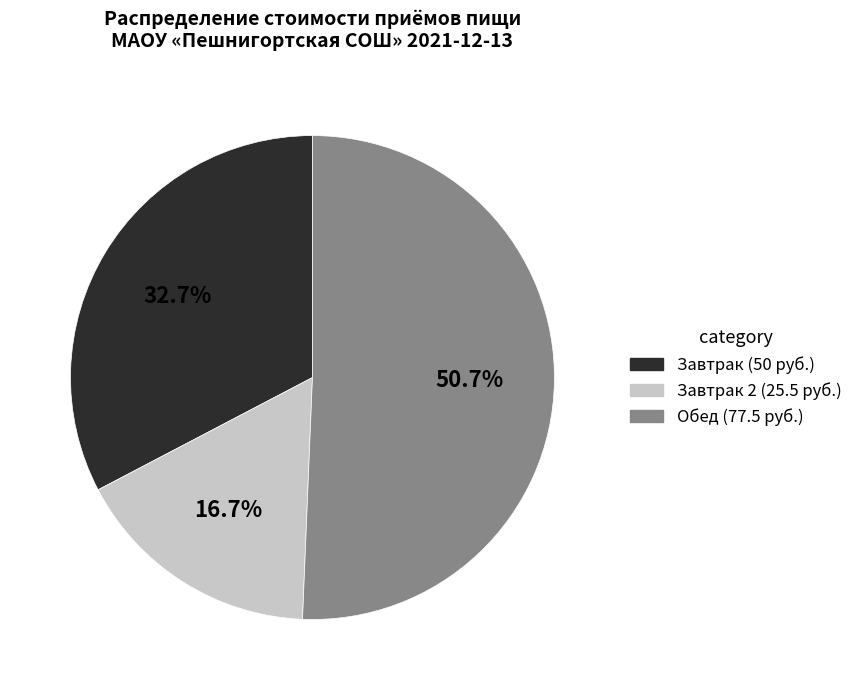

Is there a majority slice in this chart?

Yes